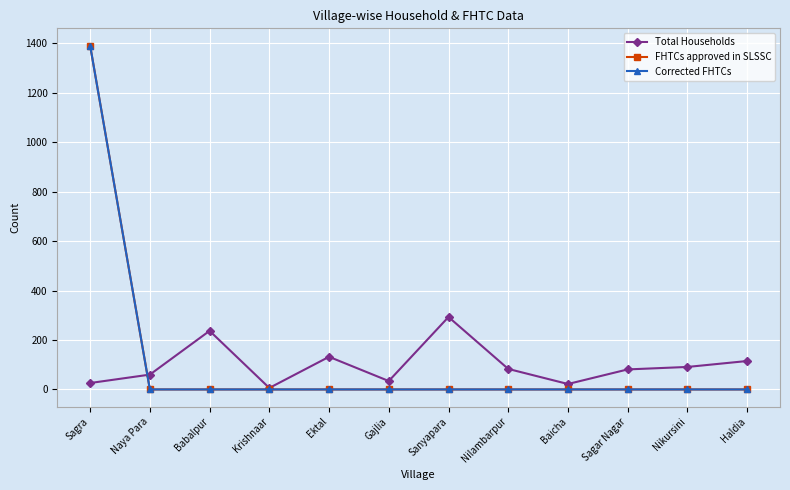

What is the average value of the FHTCs approved in SLSSC series?

116